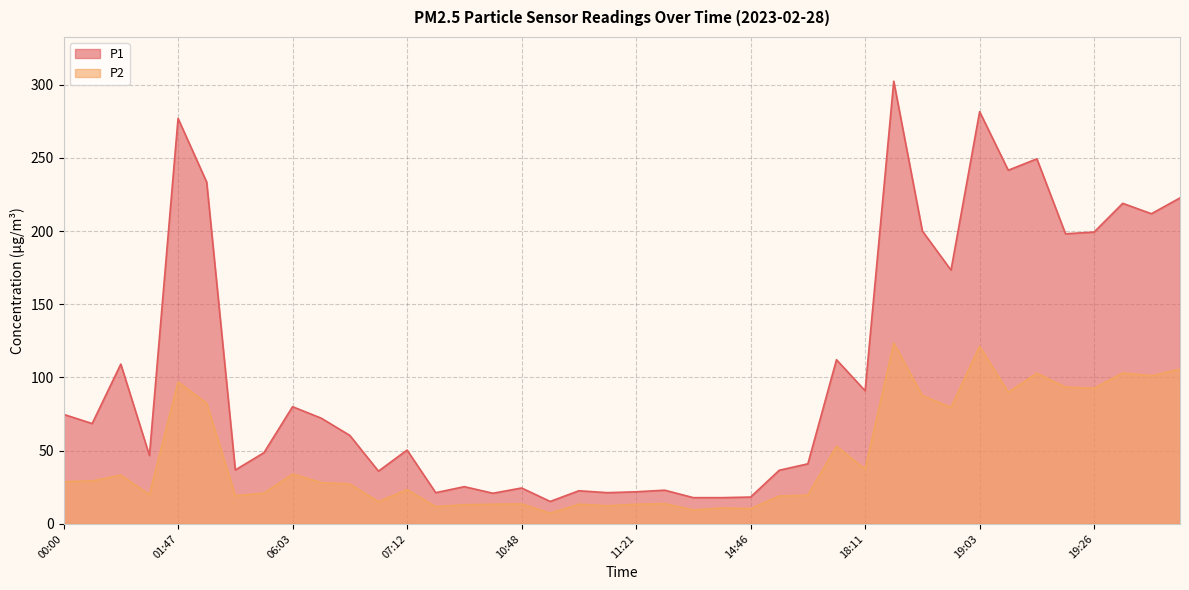

What is the minimum value for P2?

7.3